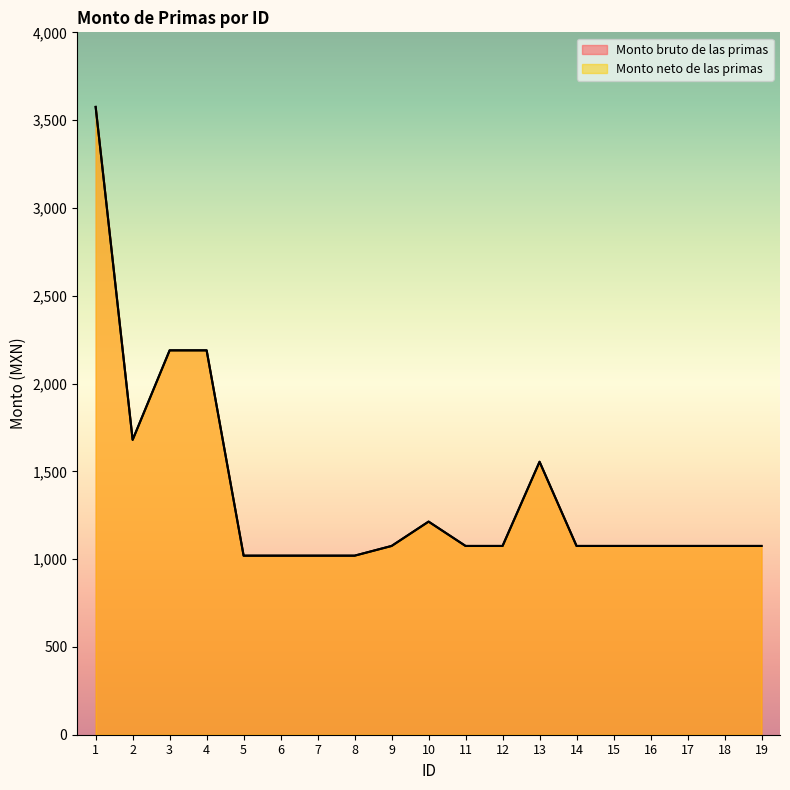

Reading left to right, list all the values displayed in this chart.

Monto bruto de las primas: 3575.3	1679.3	2189.0	2189.0	1019.7	1019.7	1019.7	1019.7	1075.0	1213.7	1075.0	1075.0	1554.5	1075.0	1075.0	1075.0	1075.0	1075.0	1075.0
Monto neto de las primas: 3575.3	1679.3	2189.0	2189.0	1019.7	1019.7	1019.7	1019.7	1075.0	1213.7	1075.0	1075.0	1554.5	1075.0	1075.0	1075.0	1075.0	1075.0	1075.0